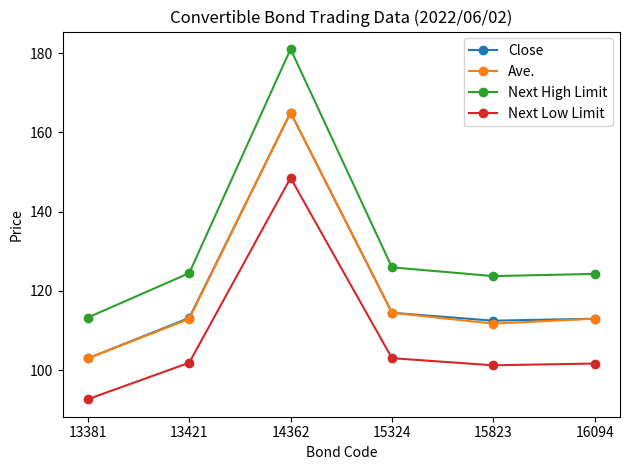

What is the value of the Ave. point at the 2nd from the left?

113.0